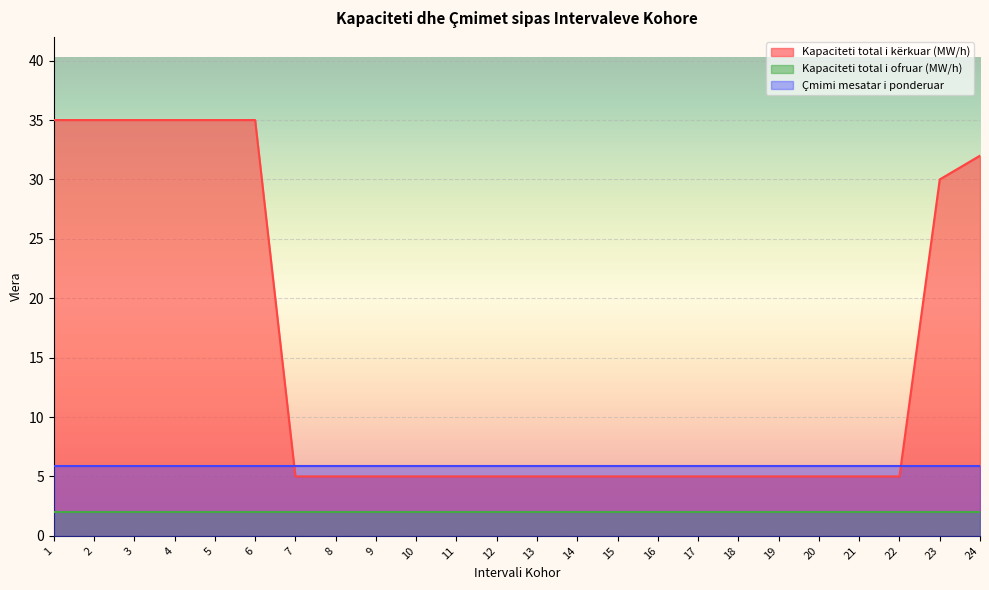

At how many categories does at least one series exceed 12?

8